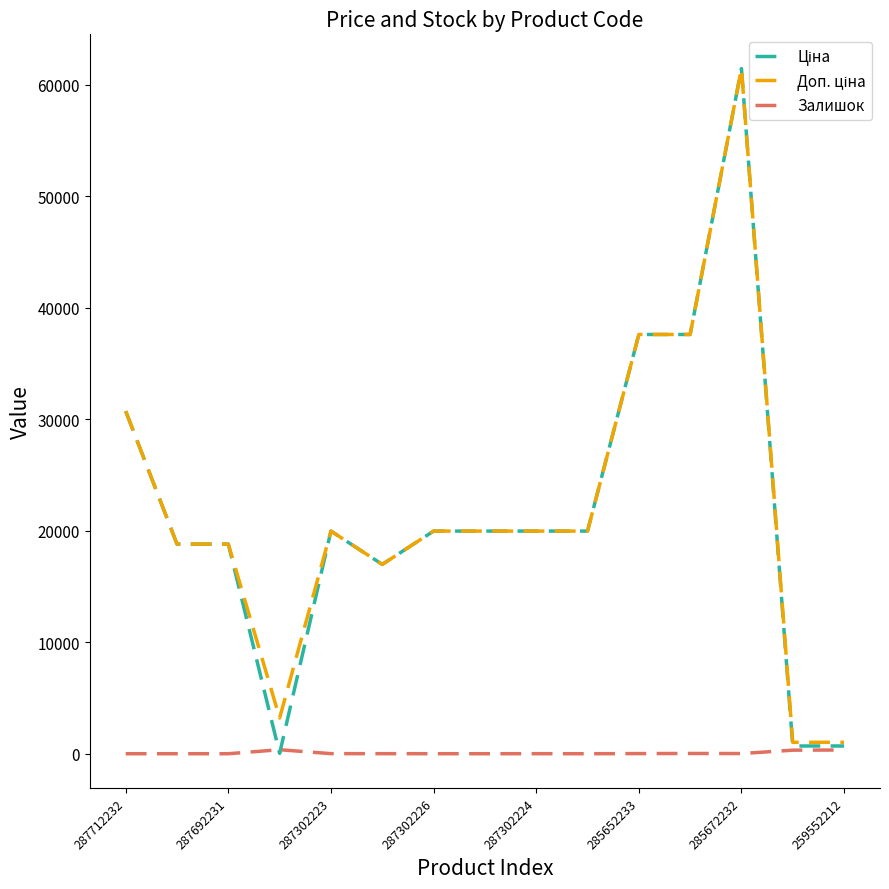

What is the greatest value displayed?

61434.3